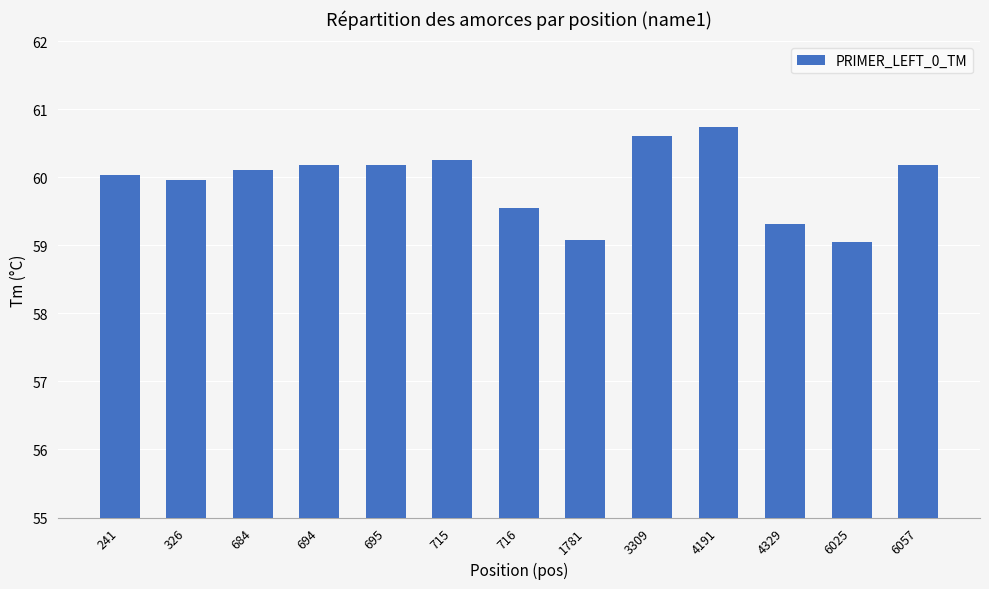

How many values exceed 60?

8